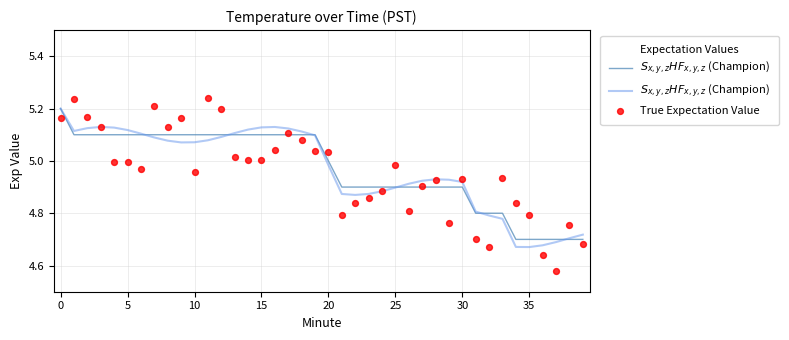

What is the total value across all series at 18?

10.2